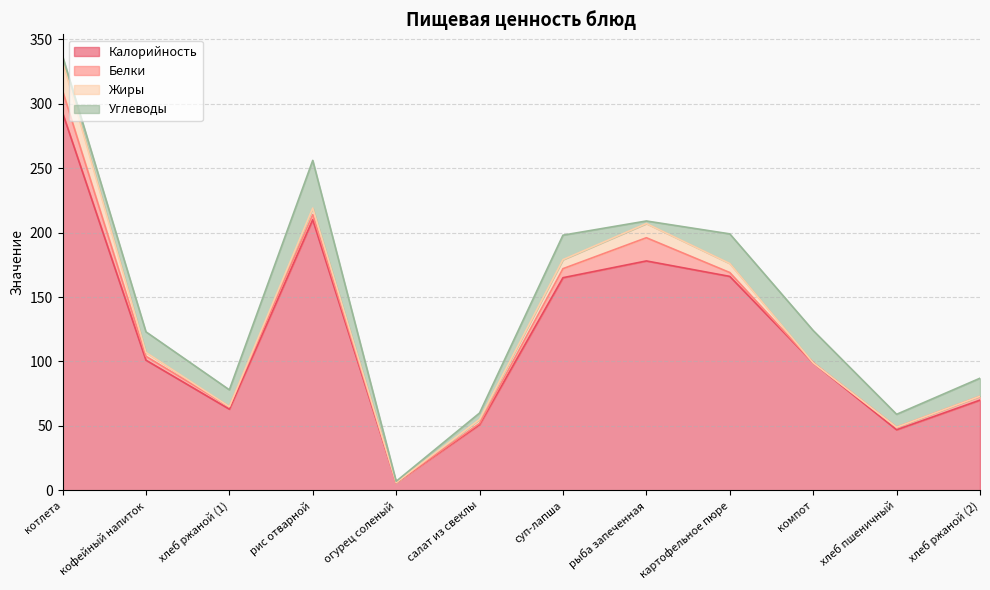

Does the chart display data point markers on the line(s)?

No